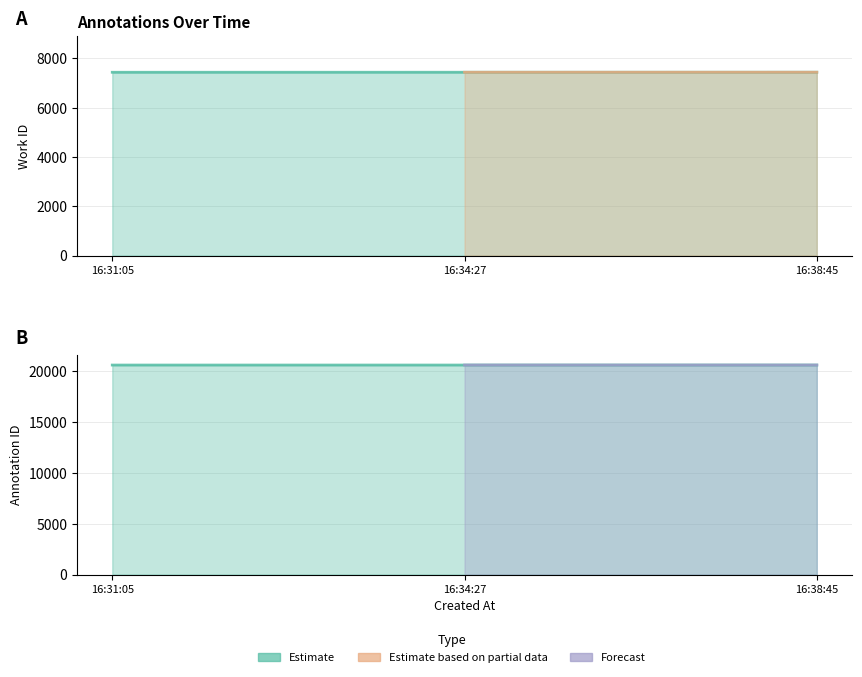

What is the spread (max minus min) of values at 16:31:05?

13191